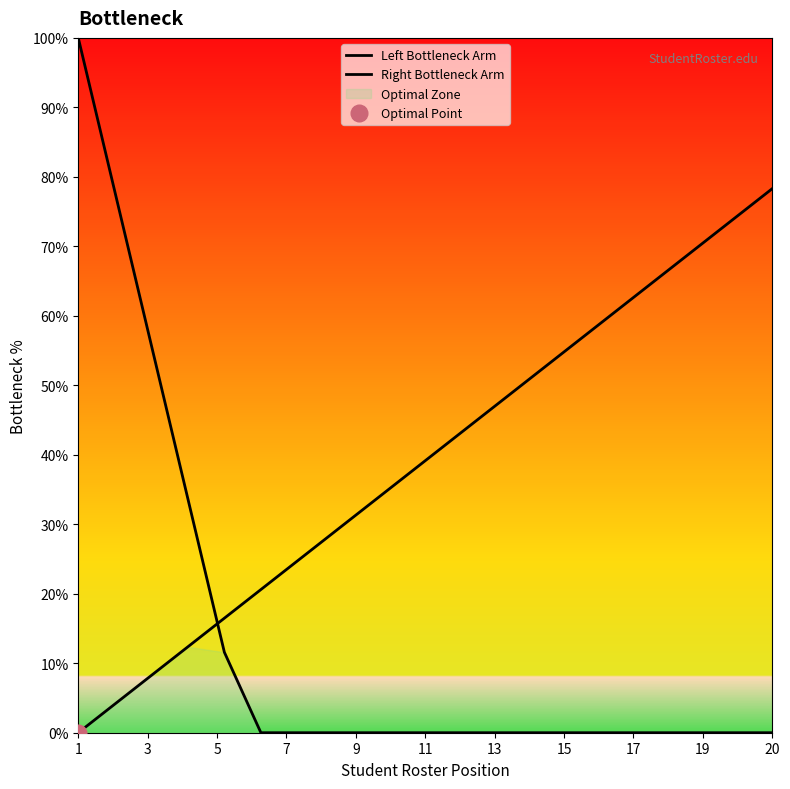

Which label corresponds to the smallest value in the chart?

11